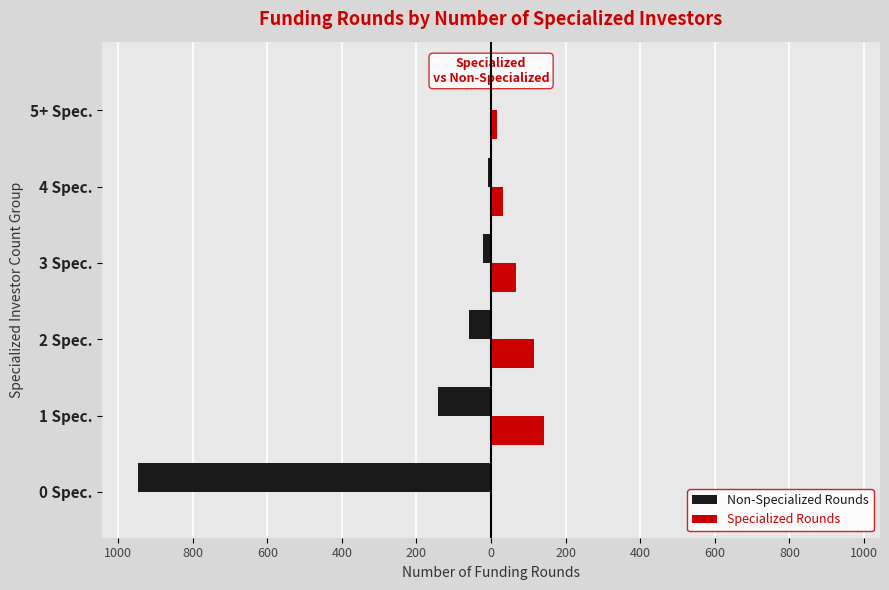

What are all the series names shown in the legend?

Non-Specialized Rounds, Specialized Rounds